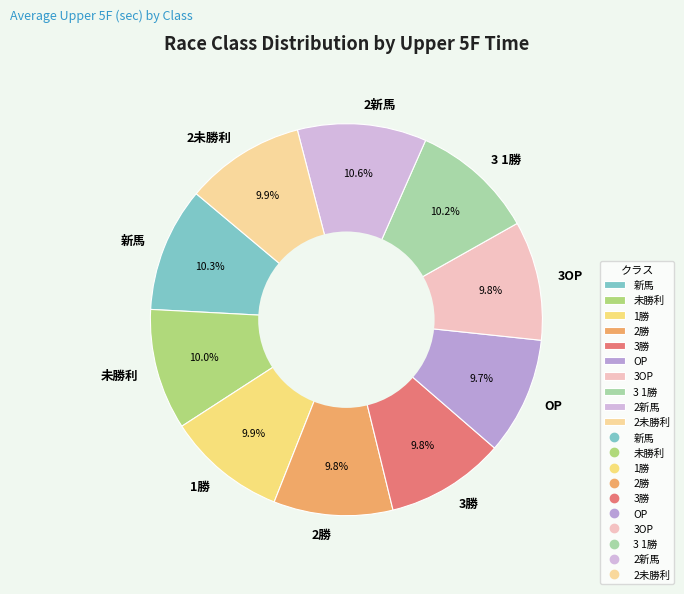

True or false: 2未勝利 accounts for 19% of the total.

False